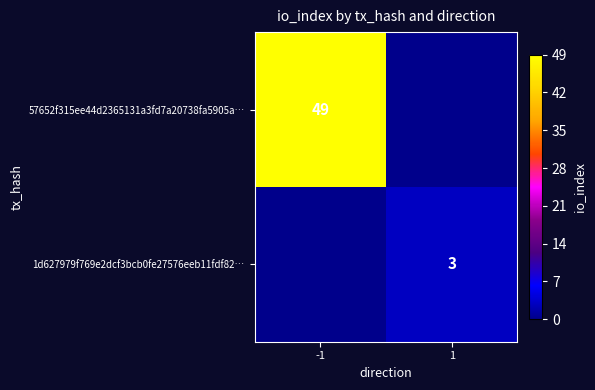

Is the value of 1d627979f769e2dcf3bcb0fe27576eeb11fdf82… at 1 greater than the value of 57652f315ee44d2365131a3fd7a20738fa5905a… at -1?

No